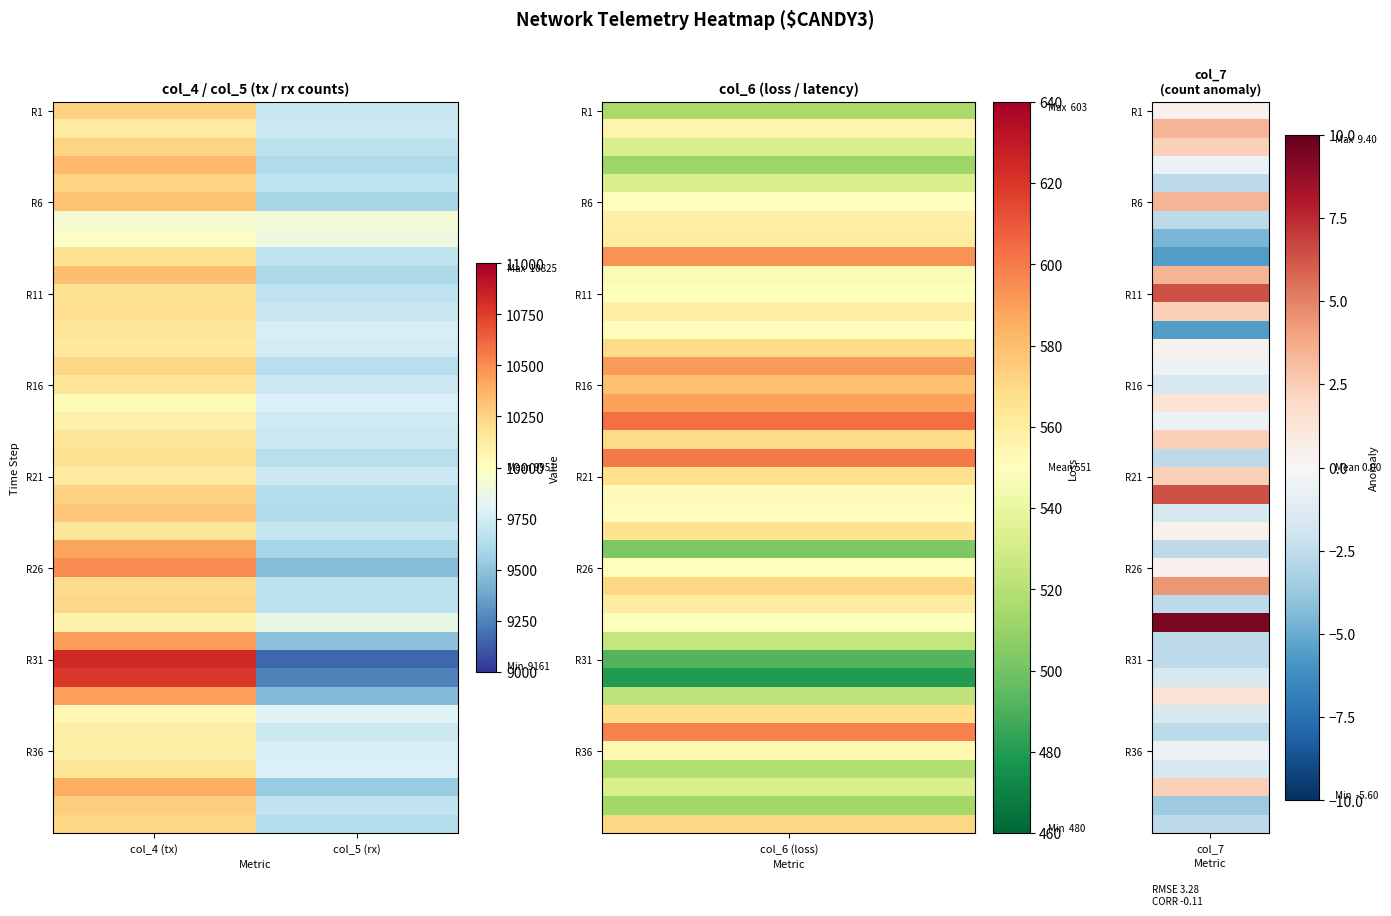

What is the difference between the highest and lowest values at col_4 (tx)?

892